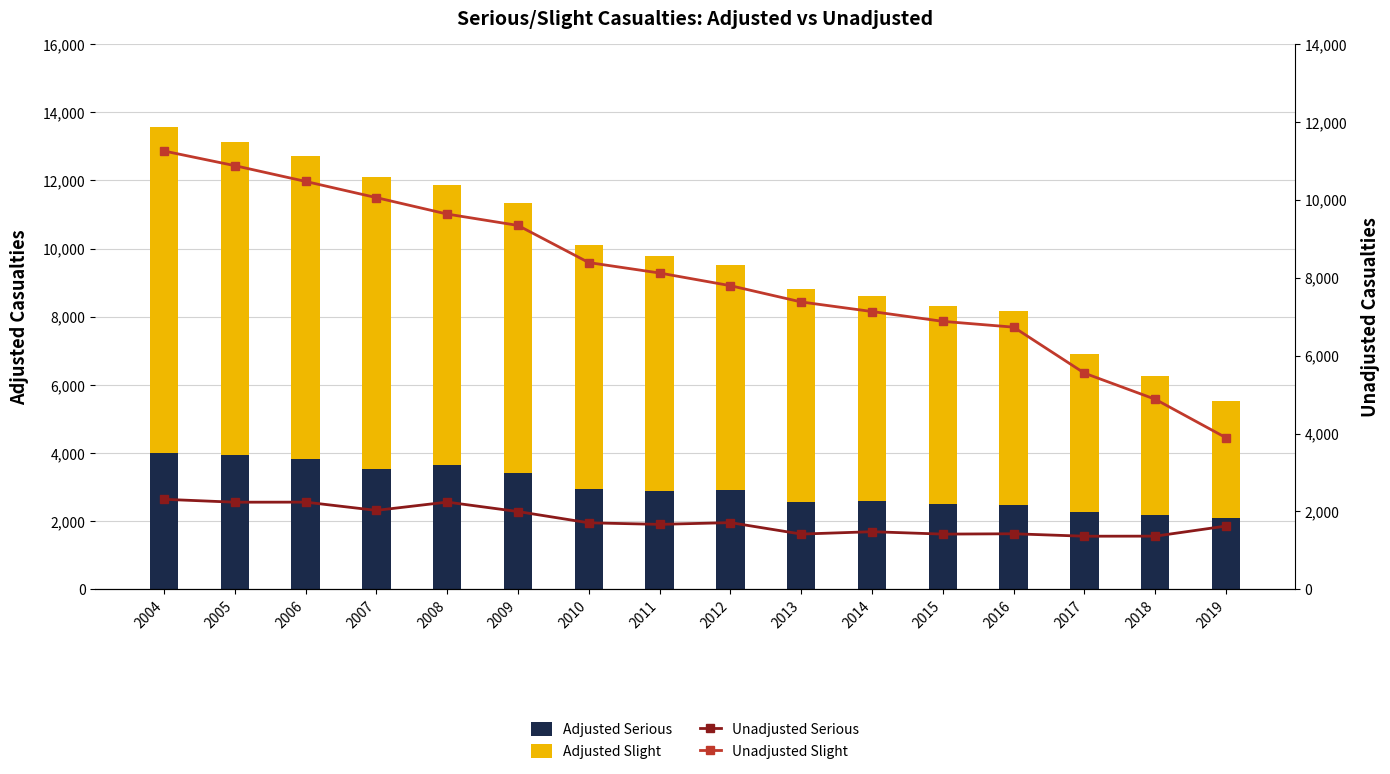

Which series changed the most between 2008 and 2011?

Unadjusted Slight